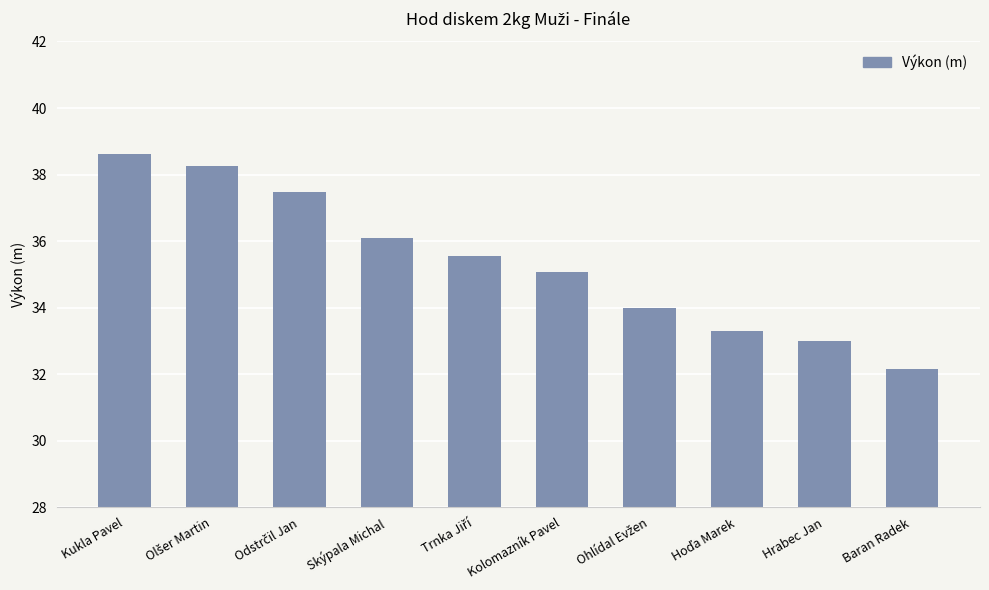

What is the average value?

35.4